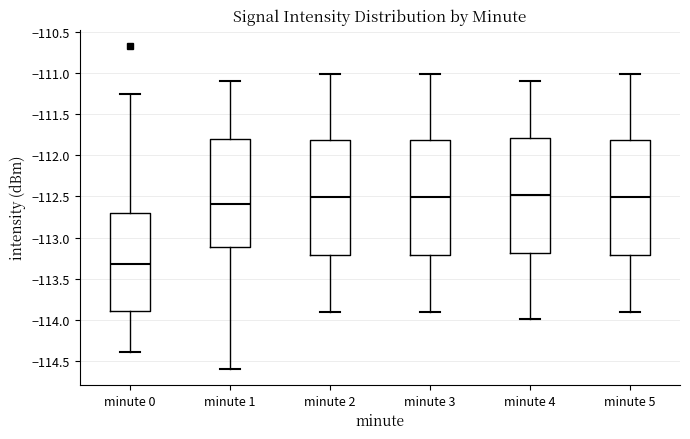

Which box's median line is the lowest?

minute 0